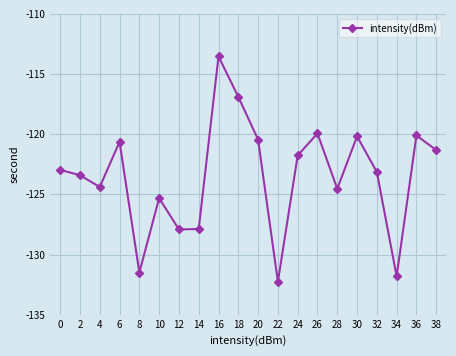

How many data points are less than -122?

11